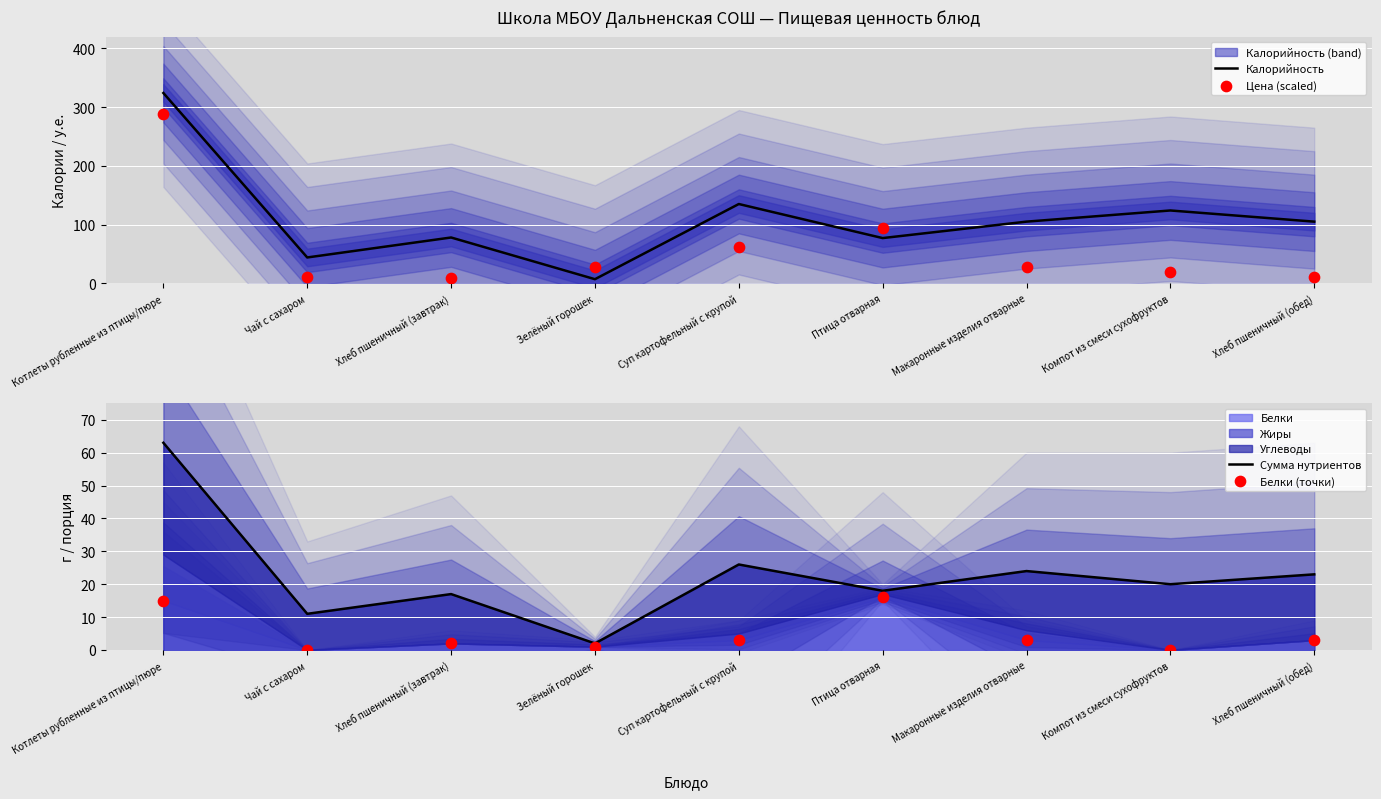

Which series reaches the maximum Y coordinate?

Калорийность